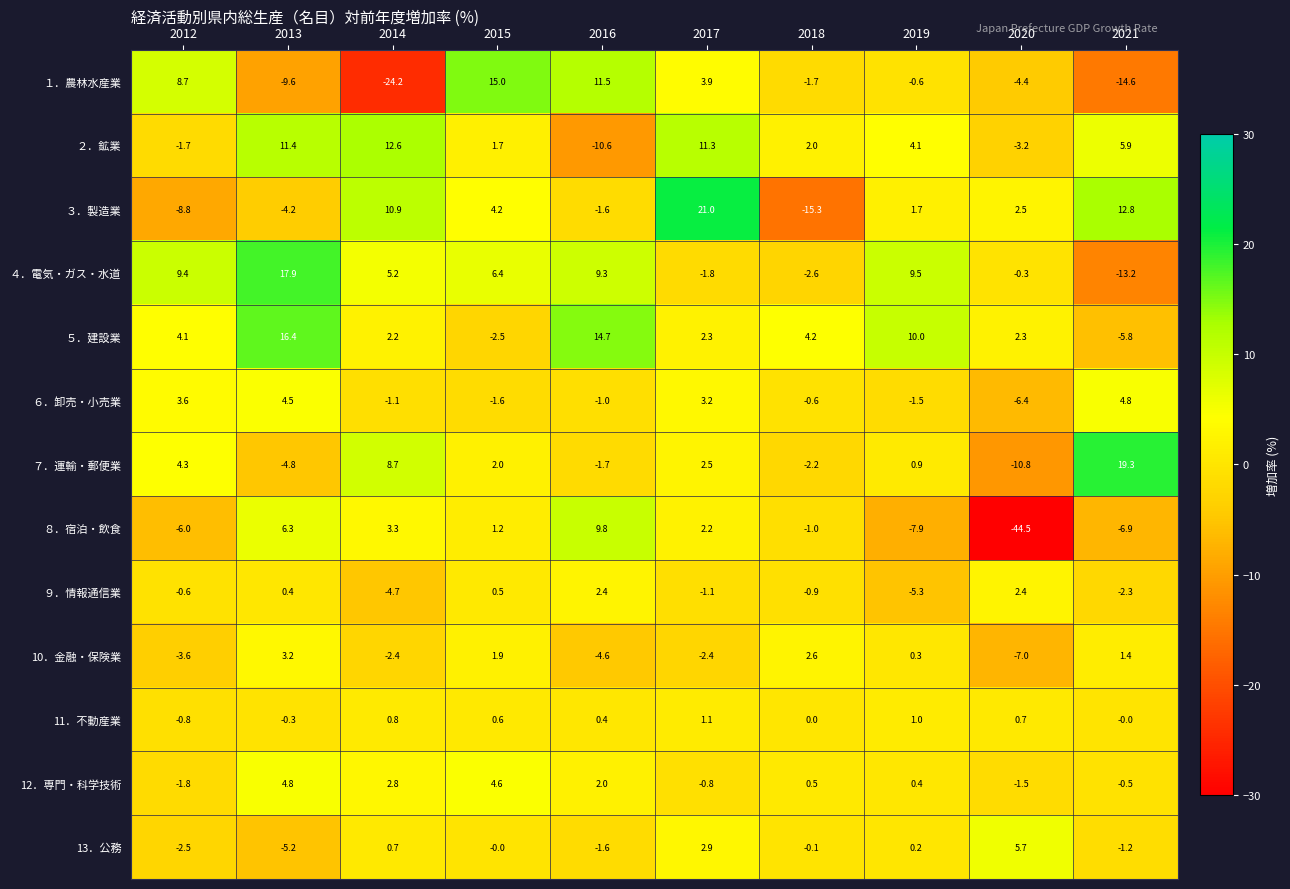

List the labels in order of ６．卸売・小売業 value, largest first.

2021, 2013, 2012, 2017, 2018, 2016, 2014, 2019, 2015, 2020